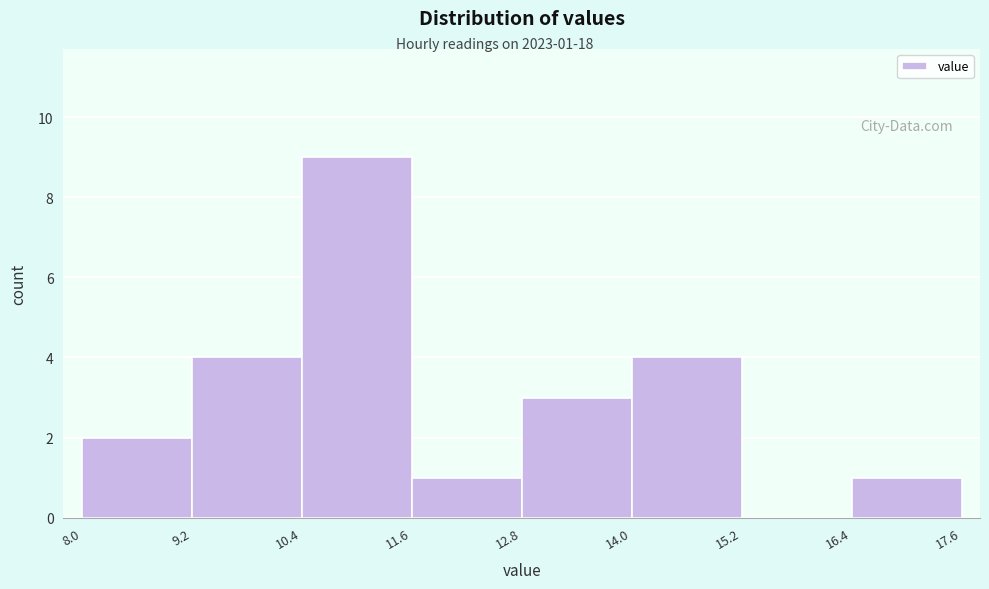

Which range on the x-axis has the tallest bar?

10.4 to 11.6